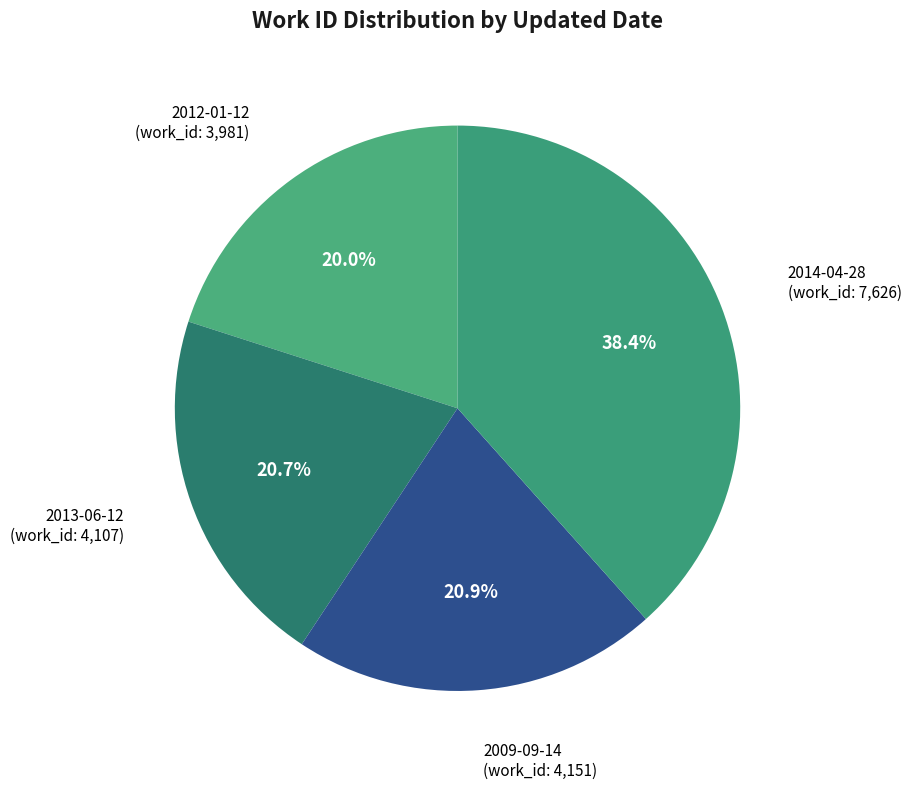

Which slice is the largest?

2014-04-28